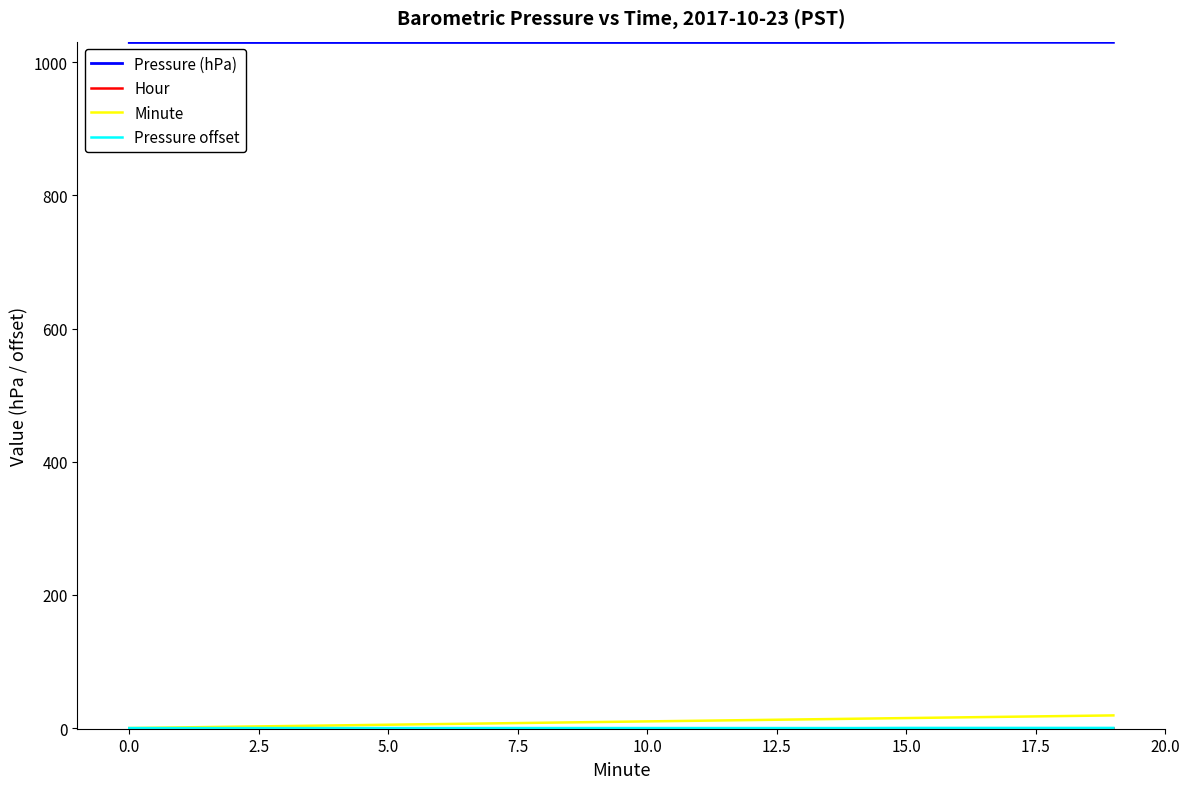

What is the difference between the second highest and second lowest values in the Pressure (hPa) series?

0.2